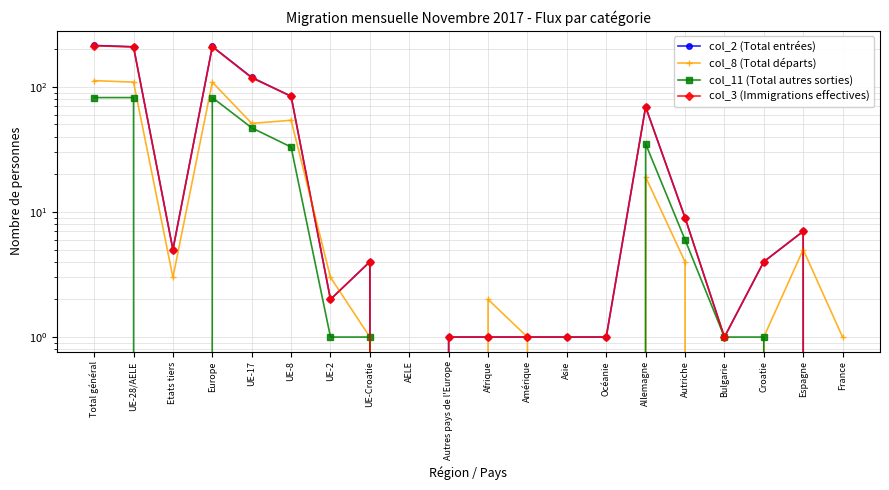

How many data points in col_3 (Immigrations effectives) are less than 4?

9